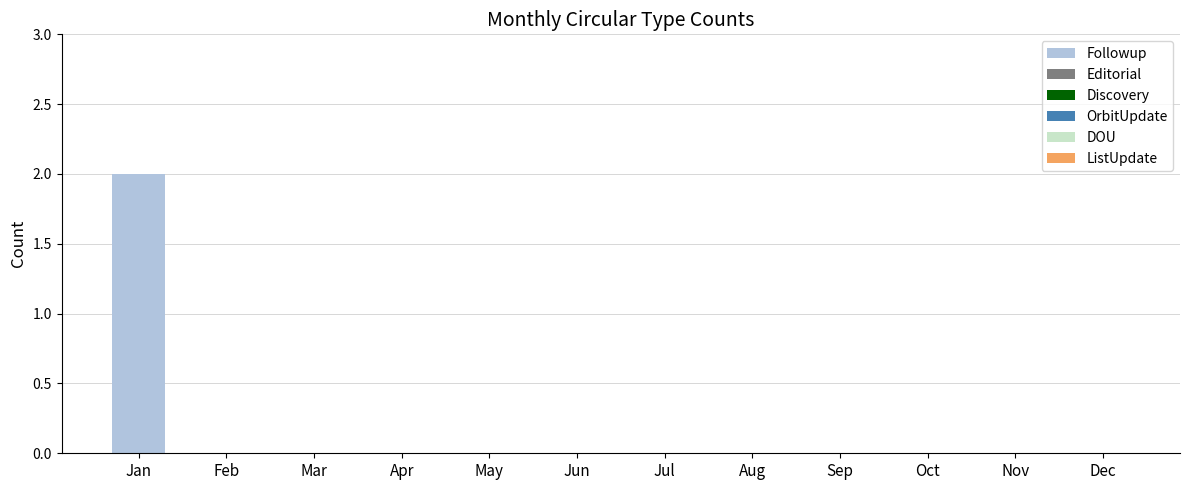

At which category does the chart reach its peak across all series?

Jan